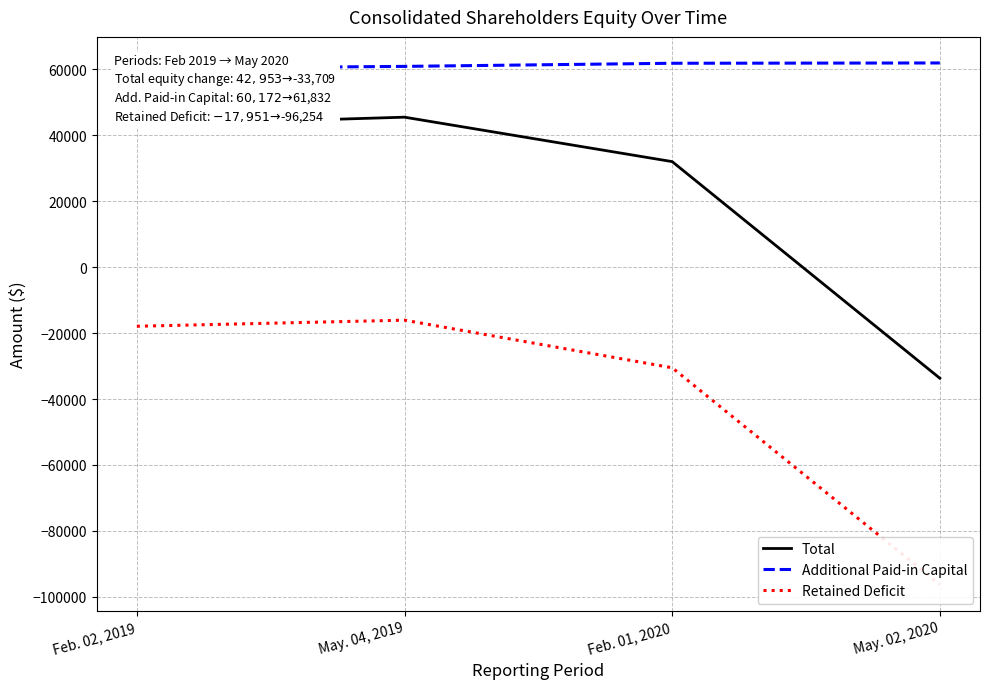

What is the minimum value shown in the chart?

-96254